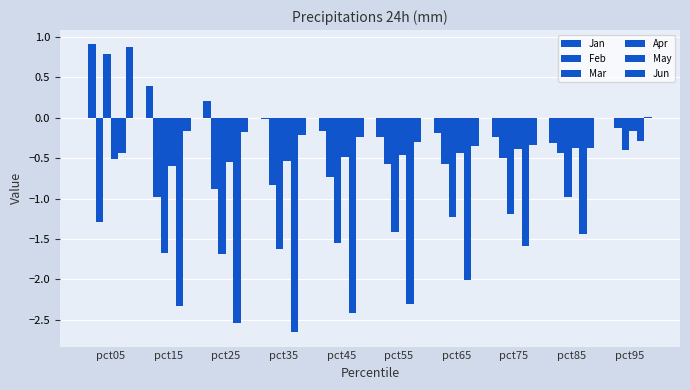

How many data points in May are above -2?

4